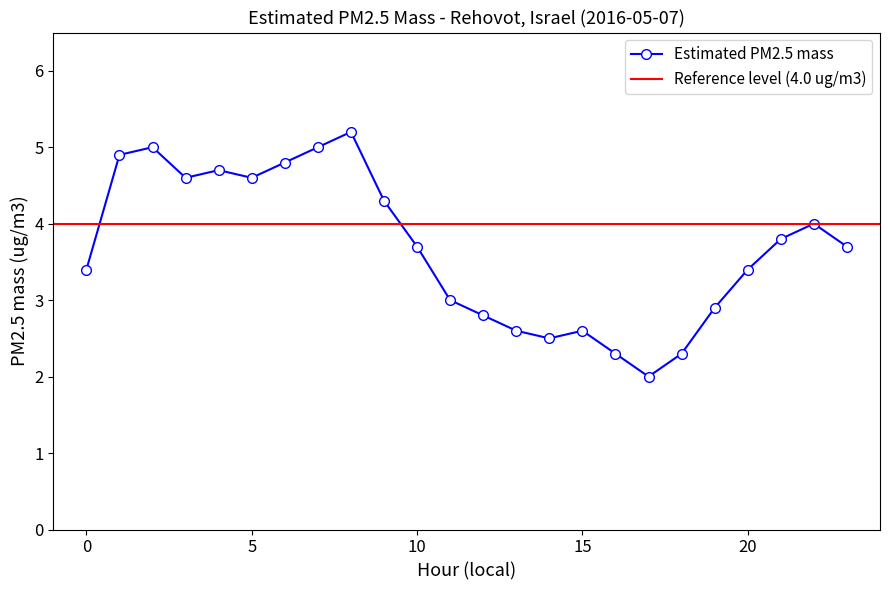

What is the ratio of the value at 14 to the value at 12?

0.9